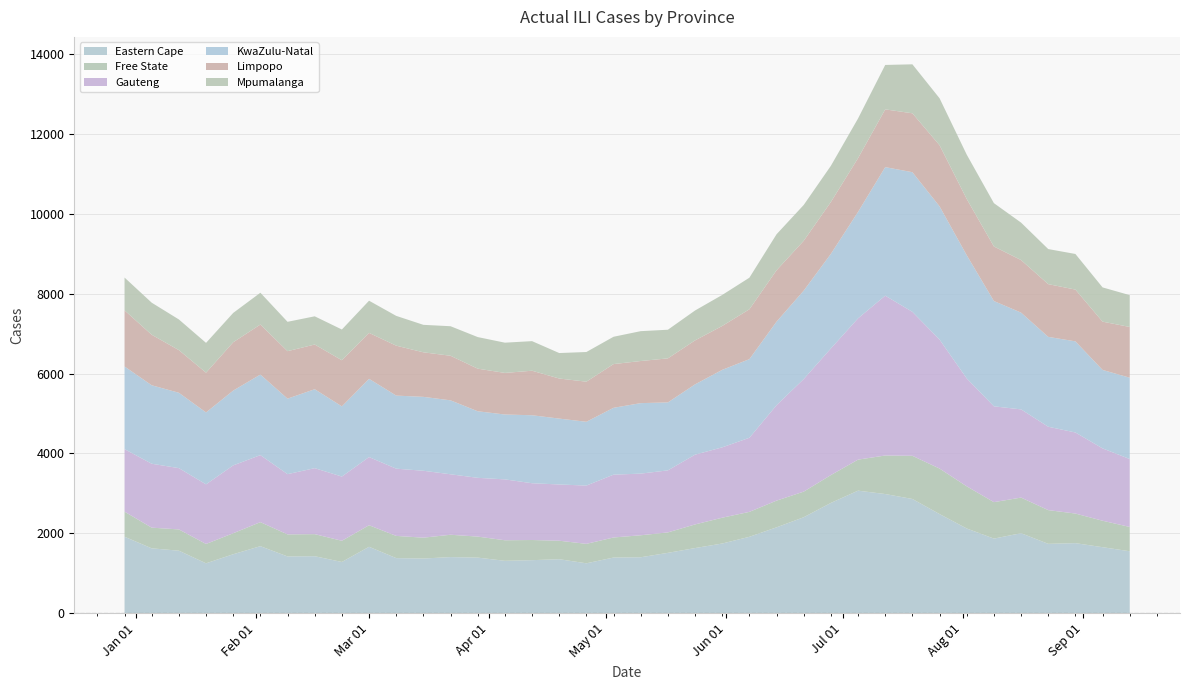

Reading right to left, what are all the values shown in this chart?

Eastern Cape: 1546.9	1648.9	1750.5	1732.8	1999.5	1864.0	2117.7	2478.8	2857.3	2981.1	3065.9	2758.6	2399.5	2146.8	1909.2	1741.0	1626.9	1506.9	1396.6	1389.5	1244.8	1347.4	1323.8	1307.6	1387.7	1400.9	1364.9	1375.1	1658.9	1278.5	1422.6	1416.8	1674.5	1472.0	1244.7	1561.2	1620.4	1911.2
Free State: 609.5	663.6	741.9	845.8	893.2	914.4	1057.4	1141.3	1082.5	966.3	778.0	698.7	642.6	669.9	625.5	647.3	592.8	513.1	551.4	503.1	488.1	464.1	505.3	515.4	527.1	559.9	522.8	557.0	540.9	531.7	553.5	553.5	602.6	527.2	485.6	533.6	518.6	628.9
Gauteng: 1702.2	1813.1	2031.5	2089.6	2210.4	2401.4	2703.8	3232.0	3608.0	4005.8	3541.4	3173.1	2821.3	2391.5	1856.5	1763.4	1748.5	1554.1	1545.2	1574.3	1460.3	1409.8	1423.0	1525.9	1472.7	1515.8	1676.9	1685.1	1708.2	1609.1	1653.8	1509.3	1679.8	1700.1	1493.7	1535.7	1602.0	1566.1
KwaZulu-Natal: 2038.4	1966.5	2284.2	2252.7	2425.4	2639.4	3088.5	3340.1	3500.5	3222.3	2668.5	2371.6	2216.8	2094.5	1971.2	1942.6	1762.1	1703.9	1766.9	1676.2	1599.4	1651.0	1704.0	1626.0	1668.5	1853.5	1852.6	1831.8	1961.6	1759.3	1979.0	1892.5	2019.2	1875.1	1802.7	1889.2	1966.5	2072.6
Limpopo: 1271.7	1210.0	1297.4	1321.5	1317.3	1367.3	1408.8	1531.7	1476.3	1447.5	1346.8	1299.9	1249.1	1287.2	1249.7	1099.7	1102.1	1103.5	1055.4	1095.5	1004.6	1004.3	1116.0	1042.5	1067.8	1117.1	1116.4	1251.2	1150.8	1155.9	1120.1	1190.2	1253.8	1211.3	996.5	1069.2	1266.2	1406.3
Mpumalanga: 798.0	858.5	893.0	879.0	938.9	1086.0	1112.3	1177.0	1227.5	1113.5	994.7	907.2	898.3	902.9	791.8	777.7	749.3	718.1	748.6	685.0	744.1	638.7	741.5	758.0	791.8	740.3	688.8	746.8	806.8	770.7	706.9	735.9	797.1	735.0	747.0	768.5	803.8	822.3